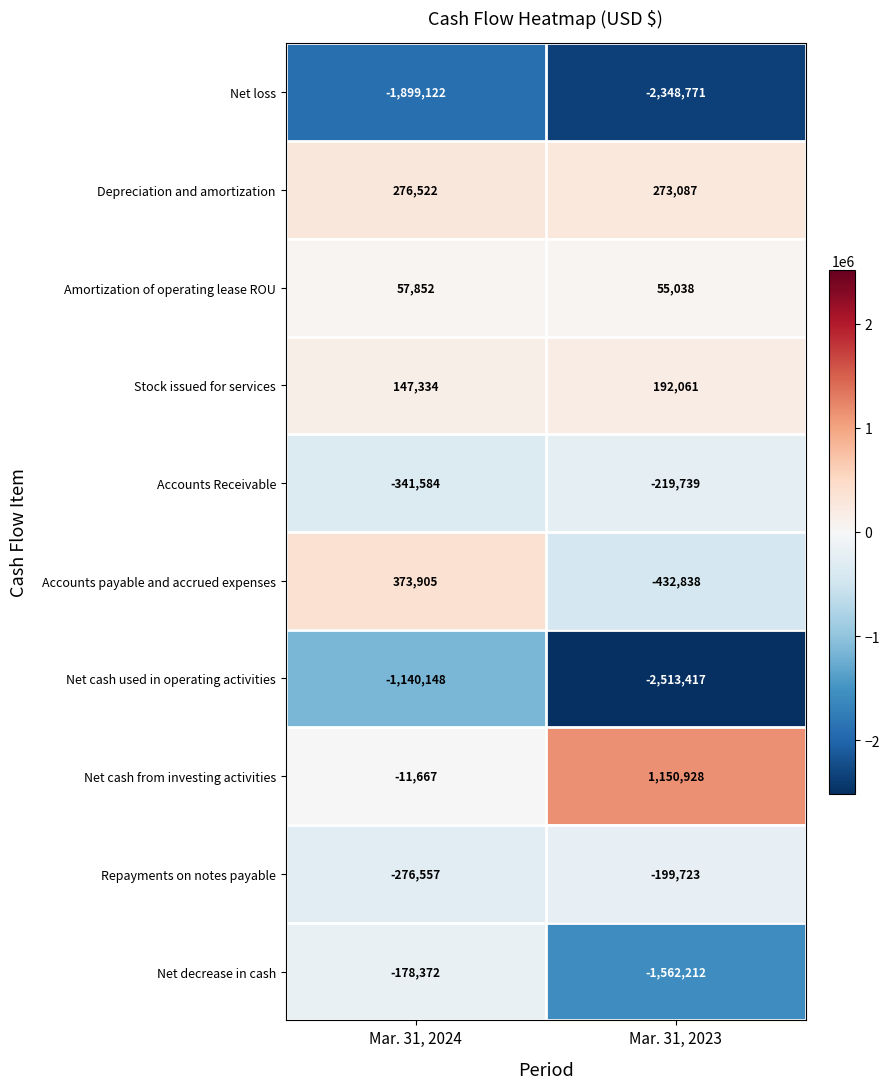

Between Mar. 31, 2024 and Mar. 31, 2023, which series saw the biggest shift?

Net decrease in cash